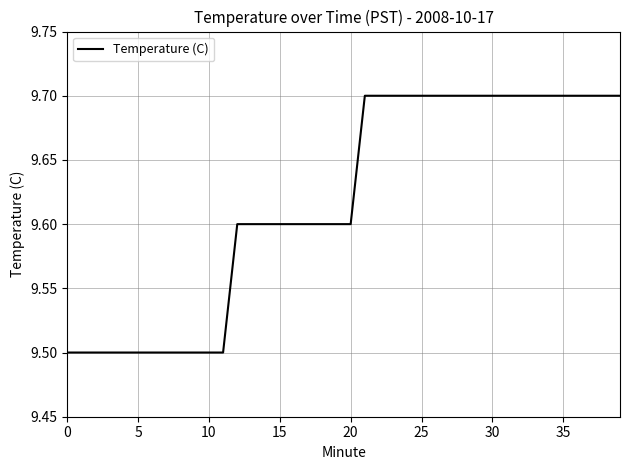

Reading left to right, extract all data points from this chart.

9.5	9.5	9.5	9.5	9.5	9.5	9.5	9.5	9.5	9.5	9.5	9.5	9.6	9.6	9.6	9.6	9.6	9.6	9.6	9.6	9.6	9.7	9.7	9.7	9.7	9.7	9.7	9.7	9.7	9.7	9.7	9.7	9.7	9.7	9.7	9.7	9.7	9.7	9.7	9.7